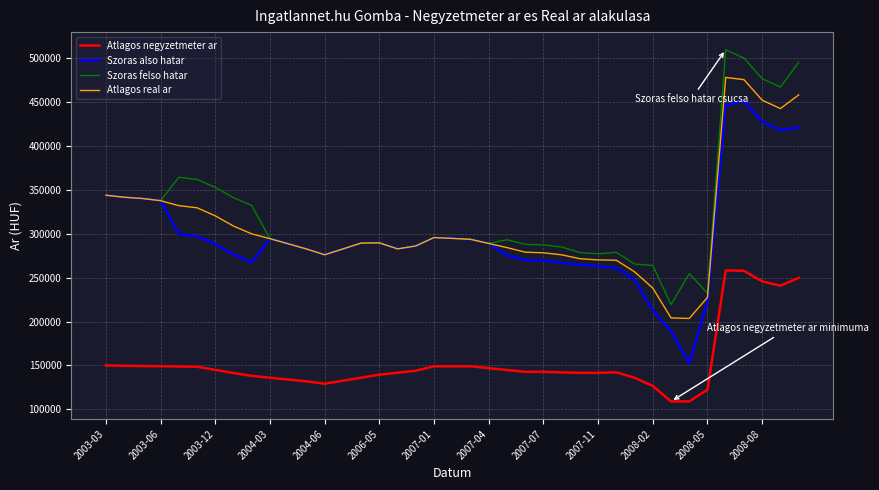

What is the maximum value for Szoras also hatar?

451036